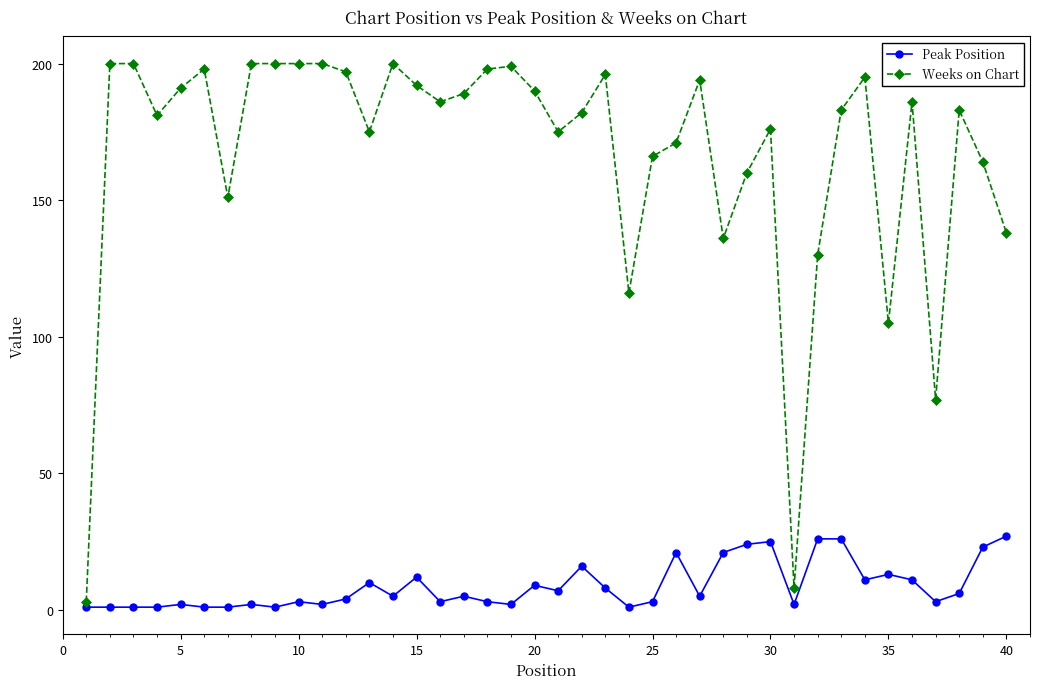

Rank the series by their average value, from highest to lowest.

Weeks on Chart, Peak Position